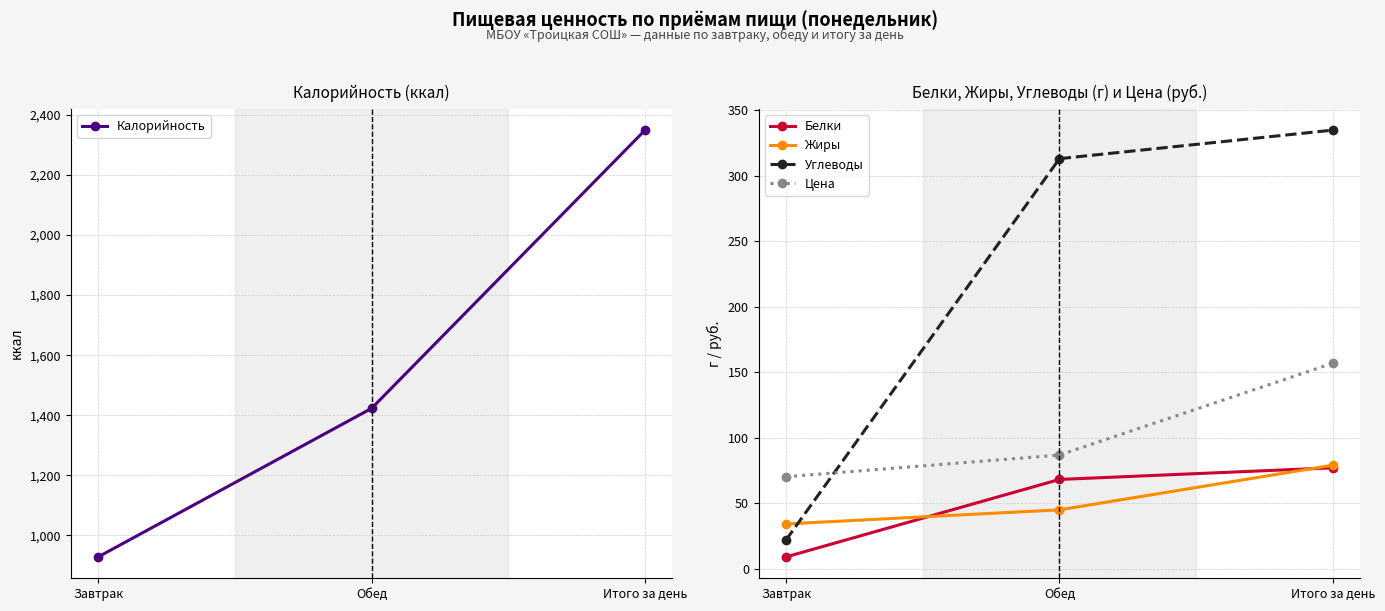

What is the label of the 3rd point from the right?

Завтрак